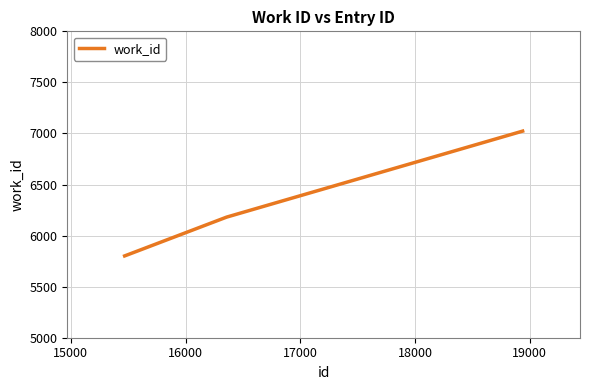

What is the maximum value shown in the chart?

7023